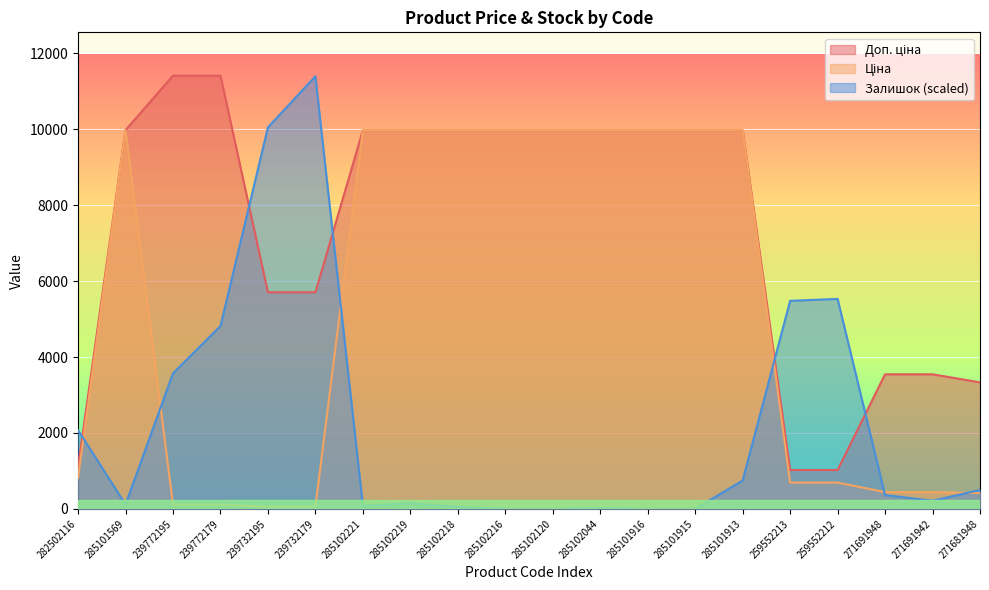

What position from the right is 285101915?

7